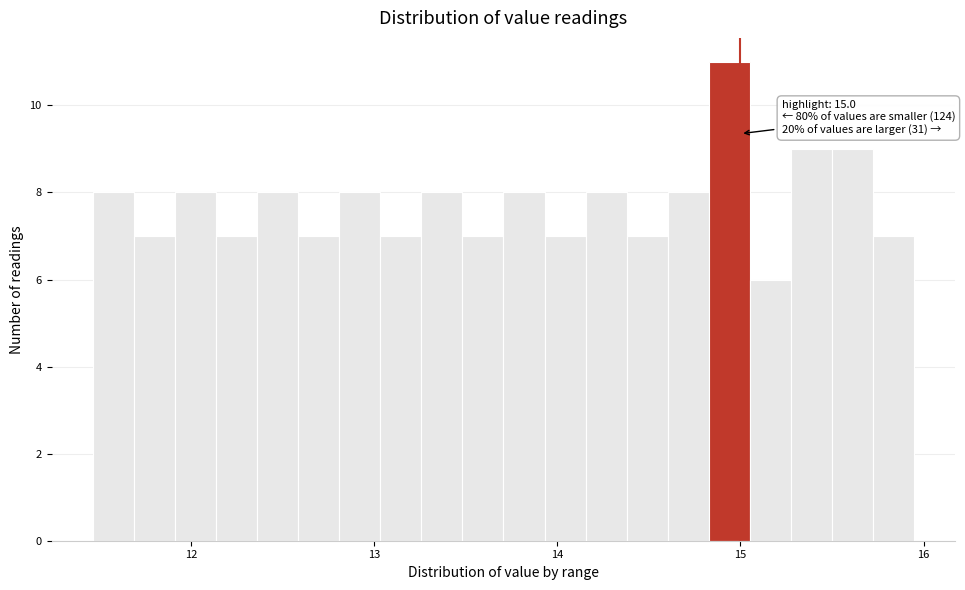

Around what value on the x-axis is the tallest bar? Give the approximate position of its centre, as read against the axis.

14.9